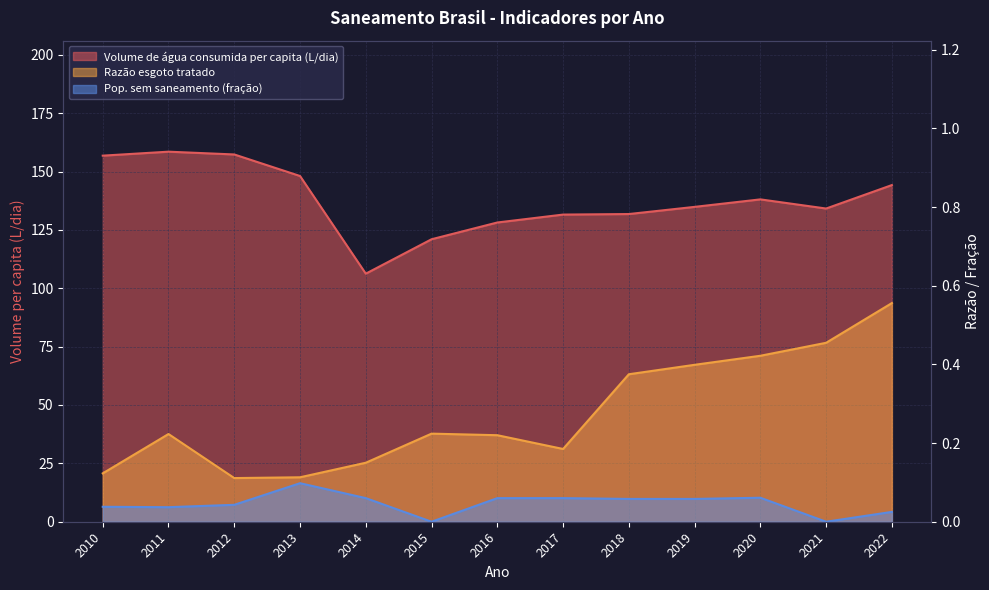

Count the number of categories in the chart.

13